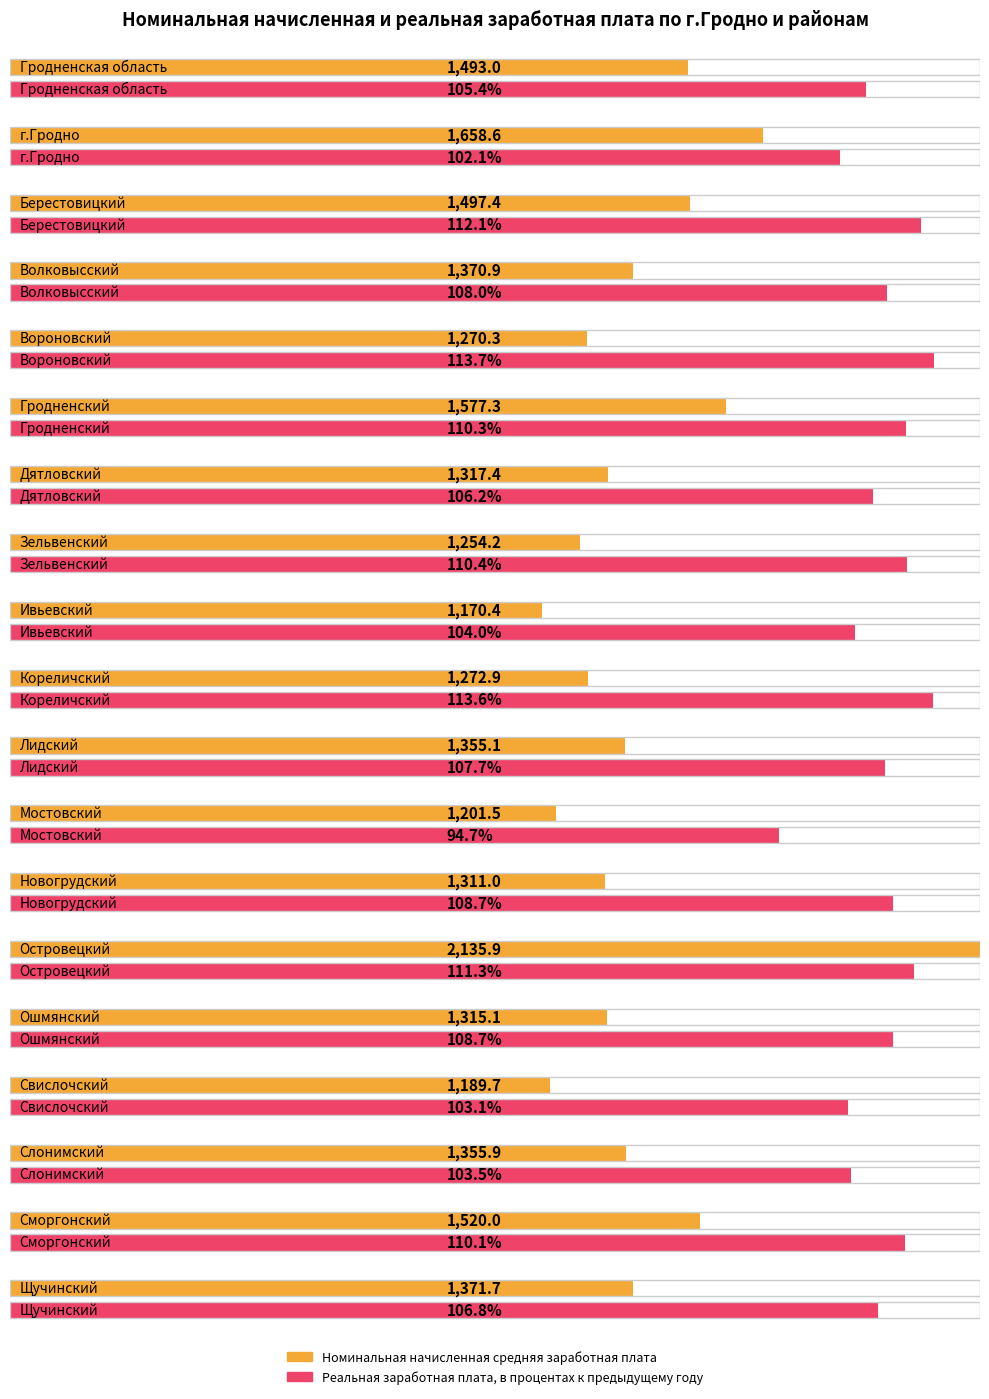

What is the sum of the Номинальная начисленная средняя заработная плата values at Слонимский and Мостовский?

2557.4